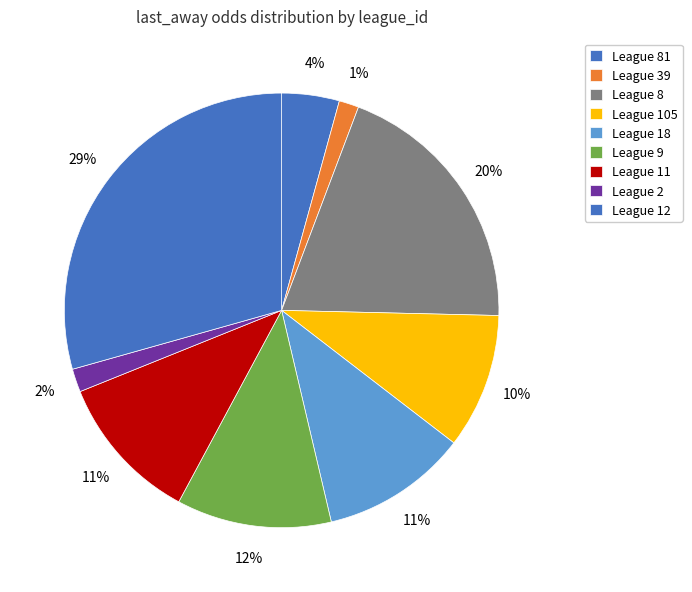

Count the number of slices in the pie.

9